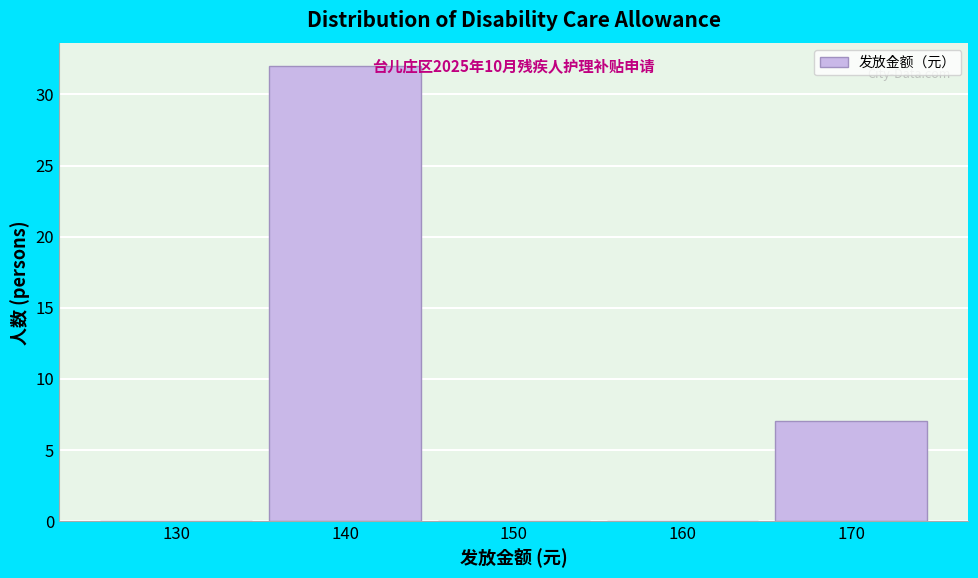

Reading left to right, what are all the values shown in this chart?

130=0	140=32	150=0	160=0	170=7